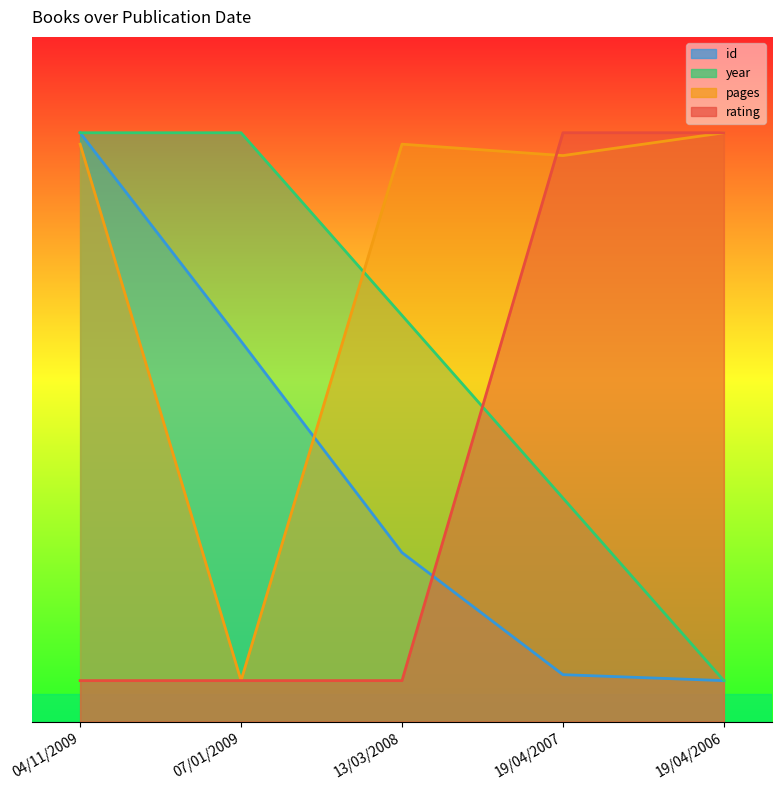

True or false: rating has more than 0 points higher than both neighbors.

False